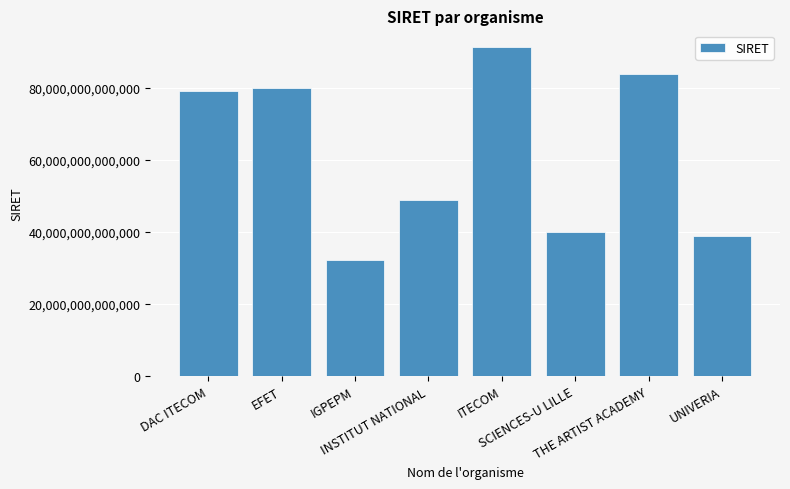

How many data points does each series have?

8